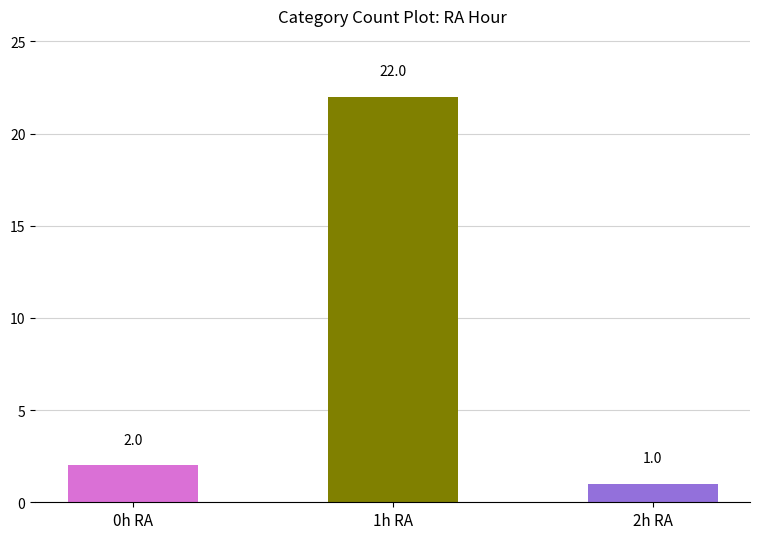

What is the label of the 3rd bar from the right?

0h RA